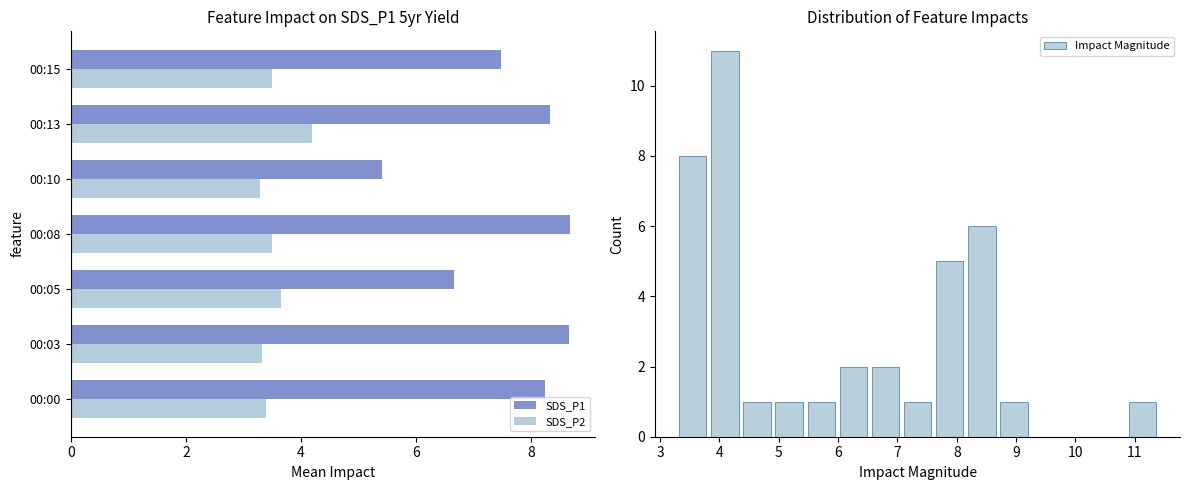

What is the lowest value of the SDS_P2 series?

3.3